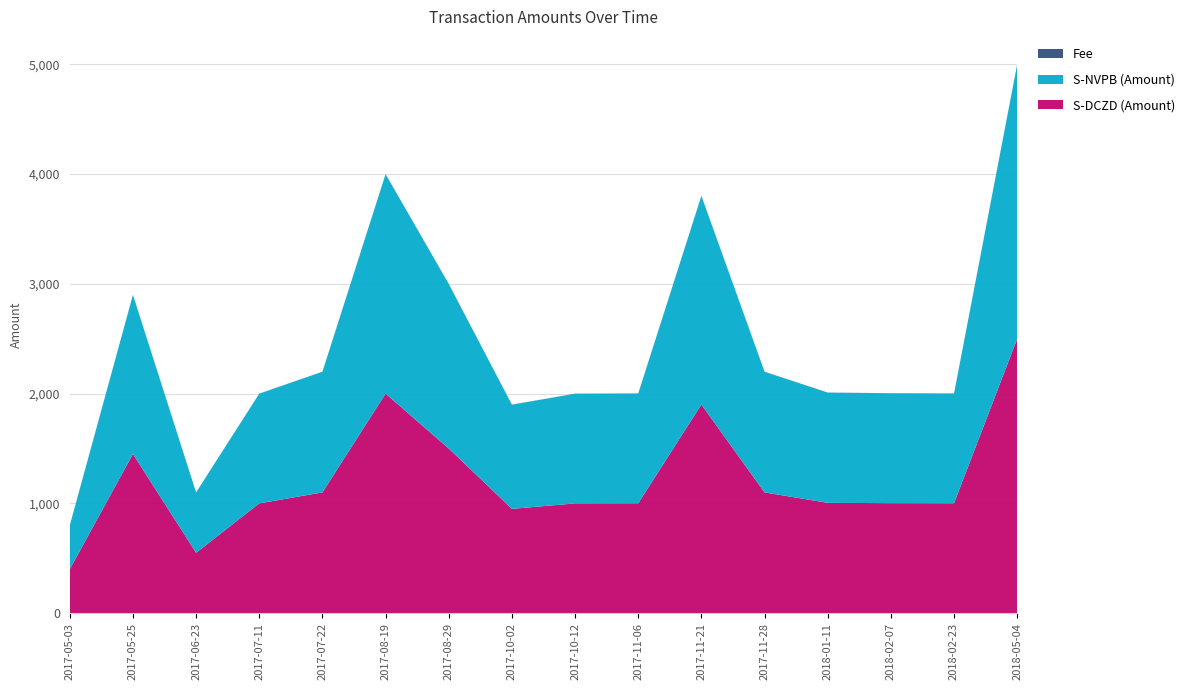

Reading left to right, list all the values displayed in this chart.

S-DCZD (Amount): 400	1450	550	1000	1100	2000	1500	950	1000	1001	1901	1100	1005	1002	1001	2500
S-NVPB (Amount): 399	1449	549	999	1099	1999	1499	949	999	1000	1900	1099	1004	1001	1000	2499
Fee: 1	1	1	1	1	1	1	1	1	1	1	1	1	1	1	1